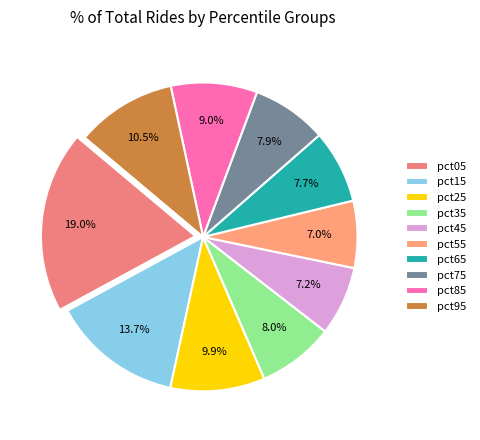

Which category has the smallest portion of the pie?

pct55